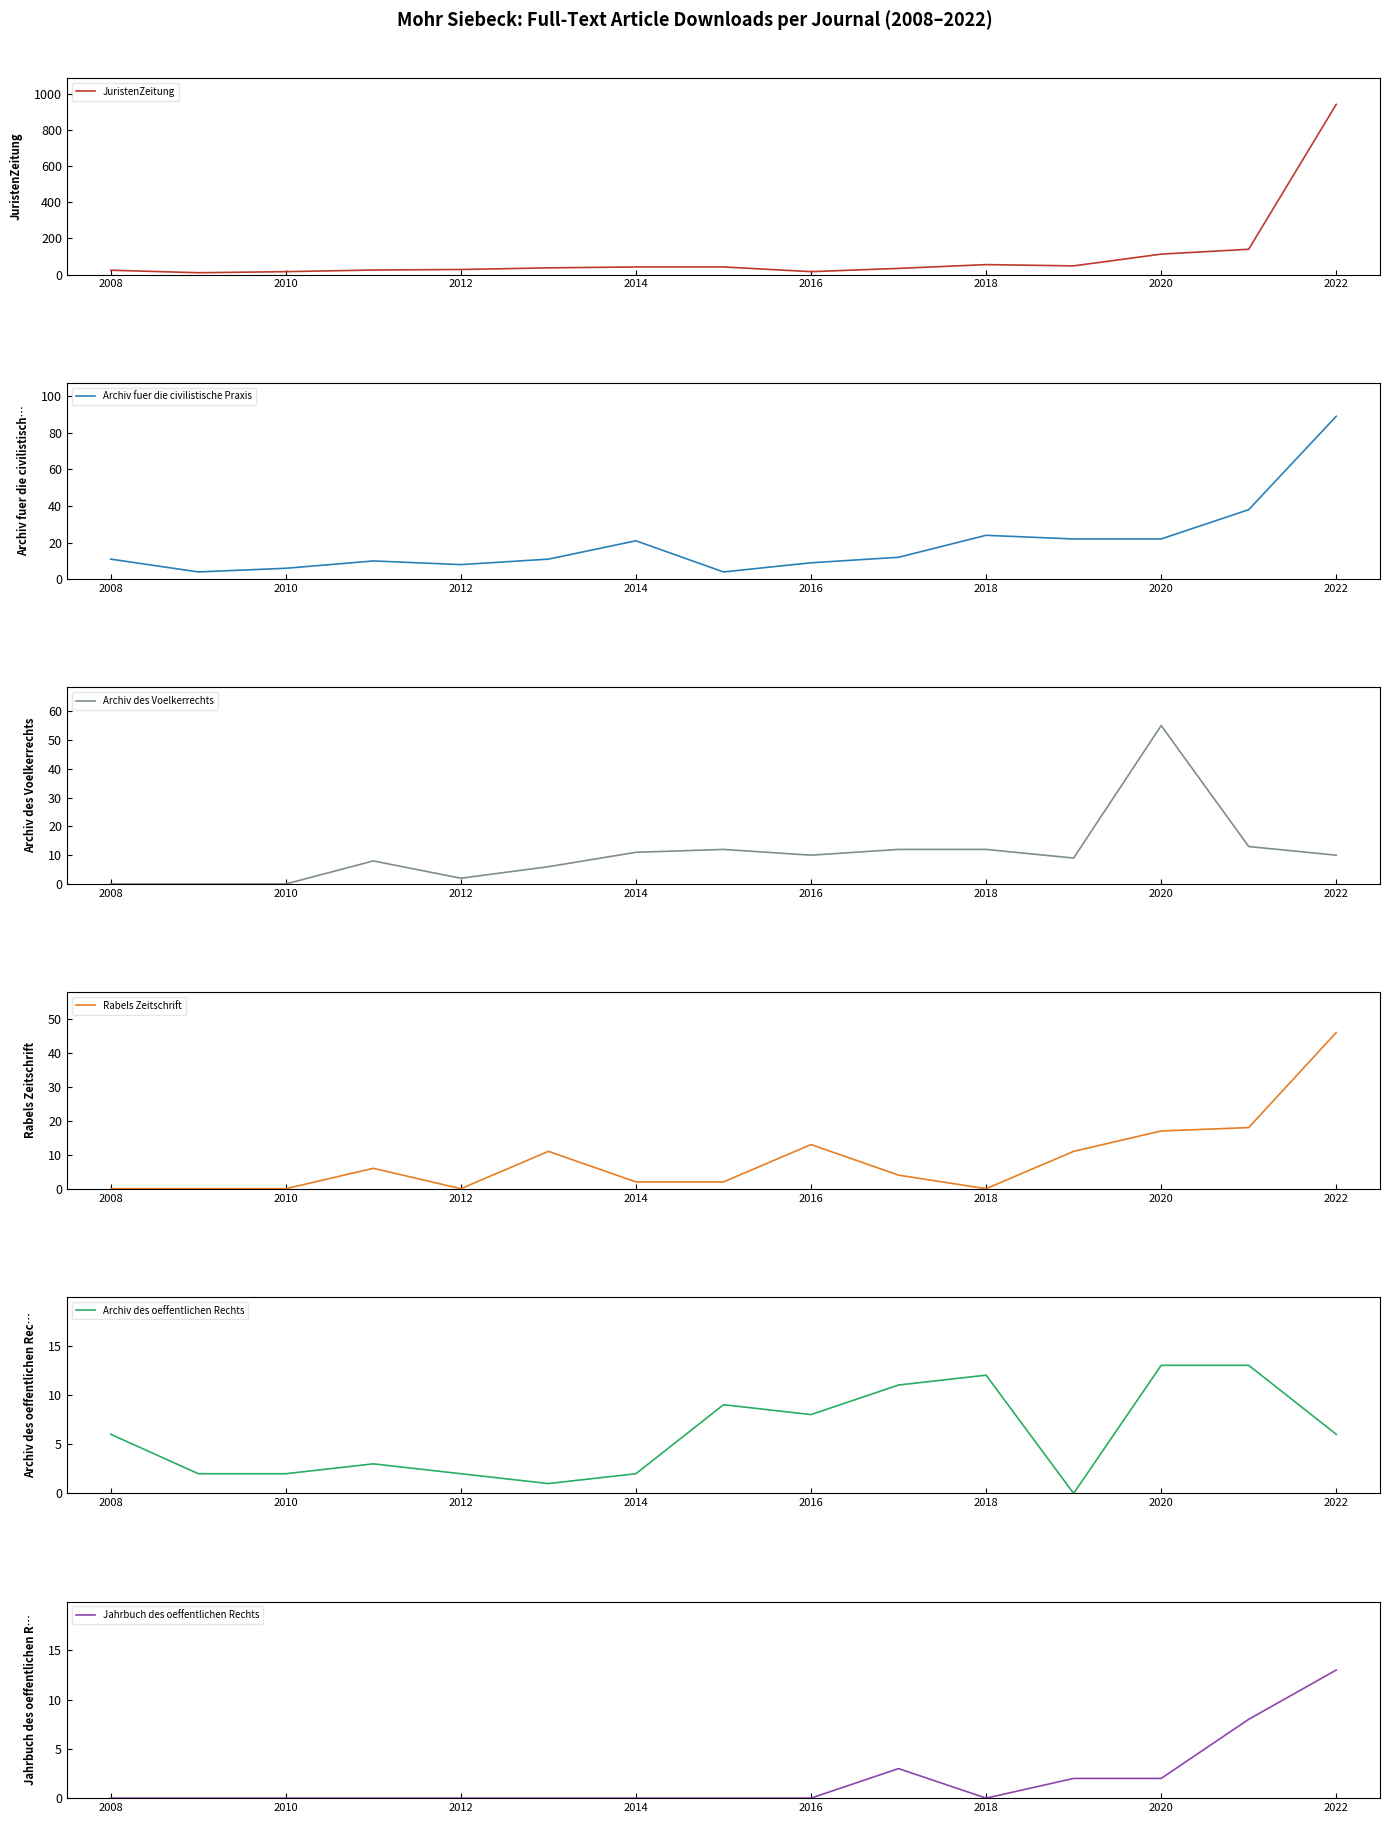

True or false: JuristenZeitung has a value of 16 at 2016.

True